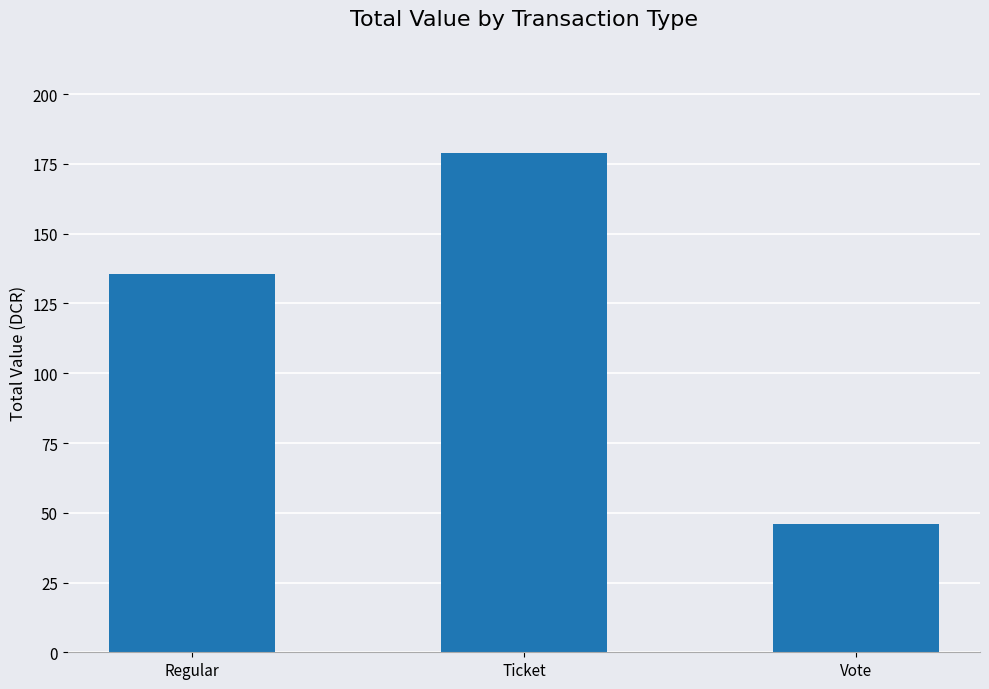

Reading left to right, transcribe all the data shown in this chart.

135.5	179.0	46.0